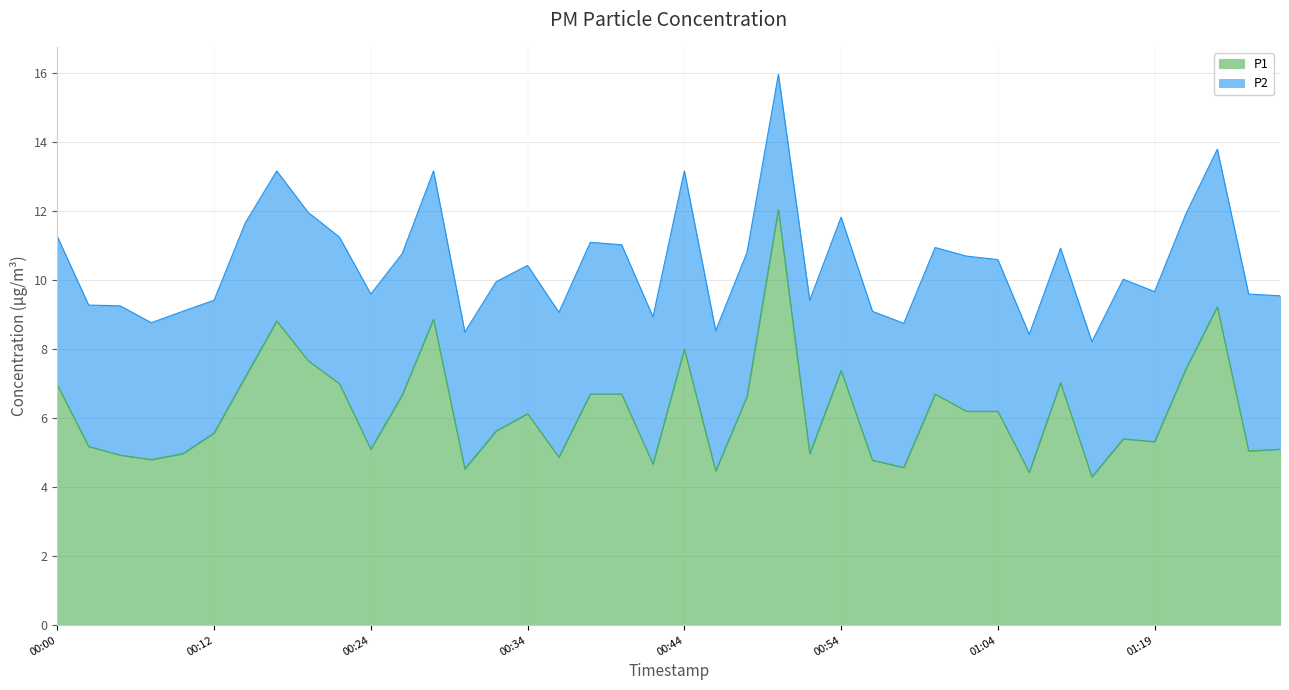

Is it true that the value at 00:52 is 5.0?

True